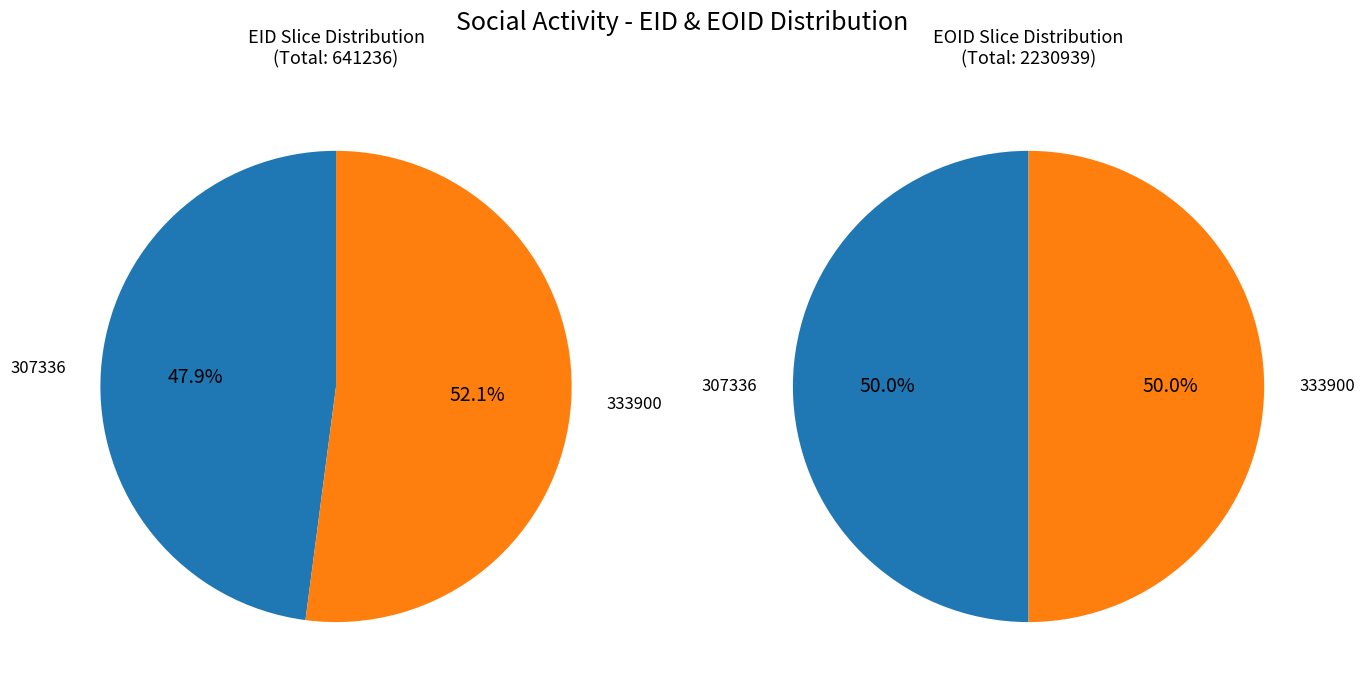

What portion of the pie excludes 307336?

52.1%